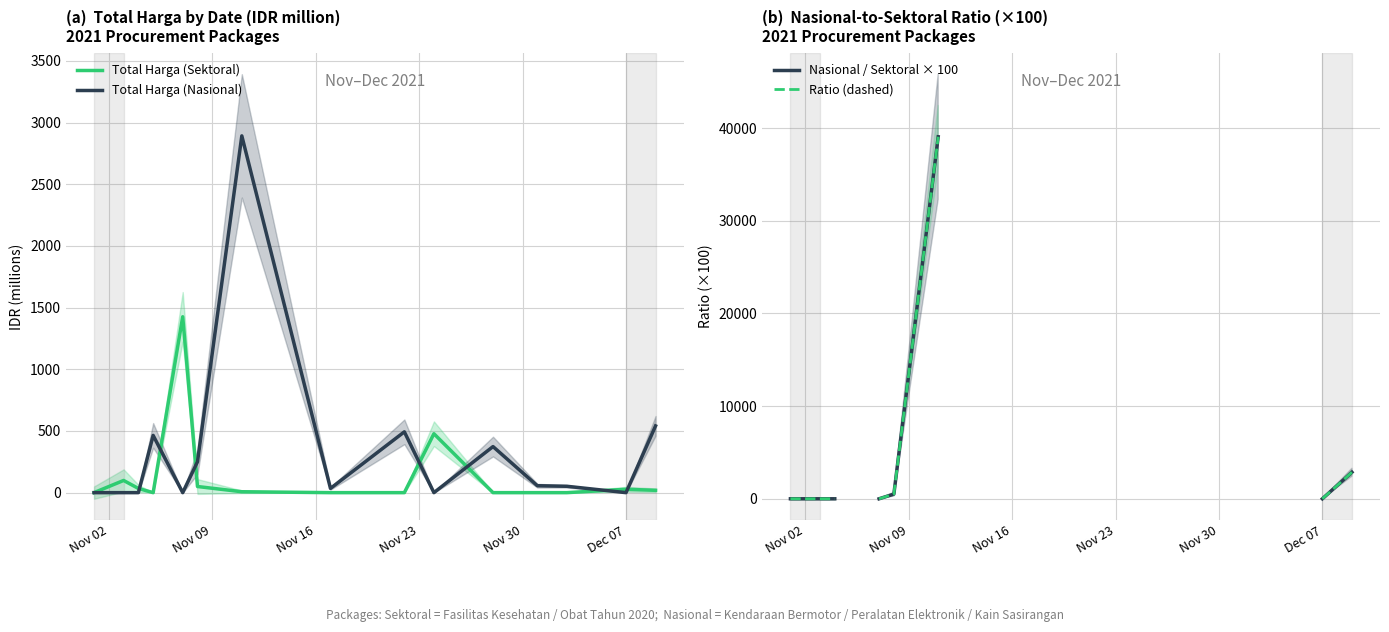

True or false: Nasional / Sektoral × 100 has more than 0 interior local peaks.

False